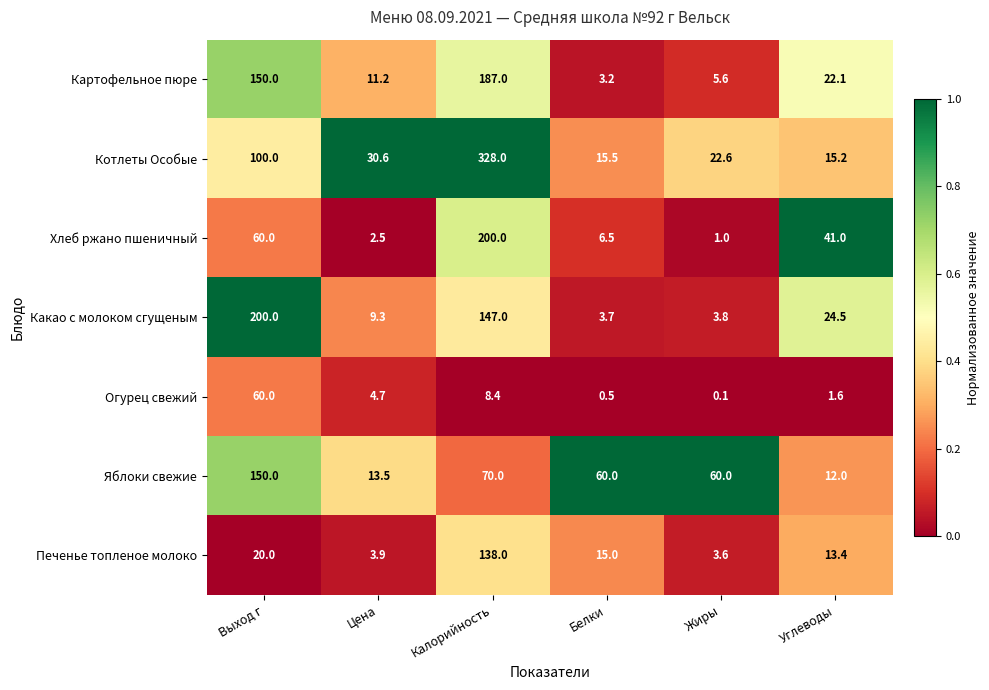

What is the maximum value for Печенье топленое молоко?

138.0